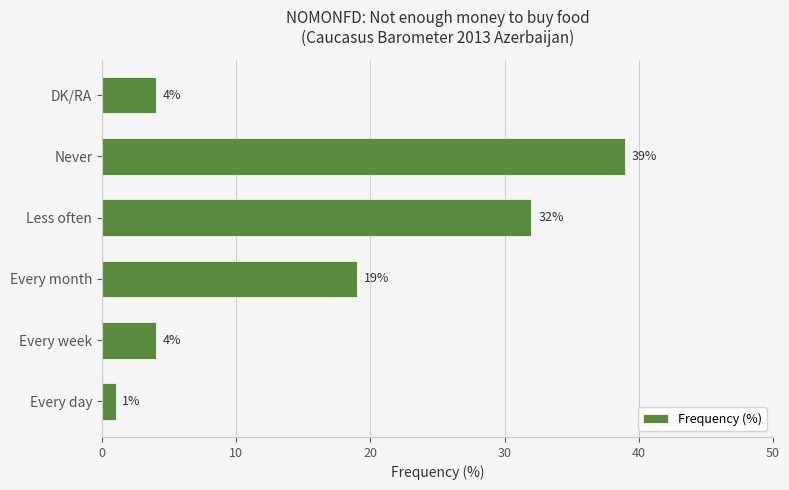

What is the minimum value shown in the chart?

1